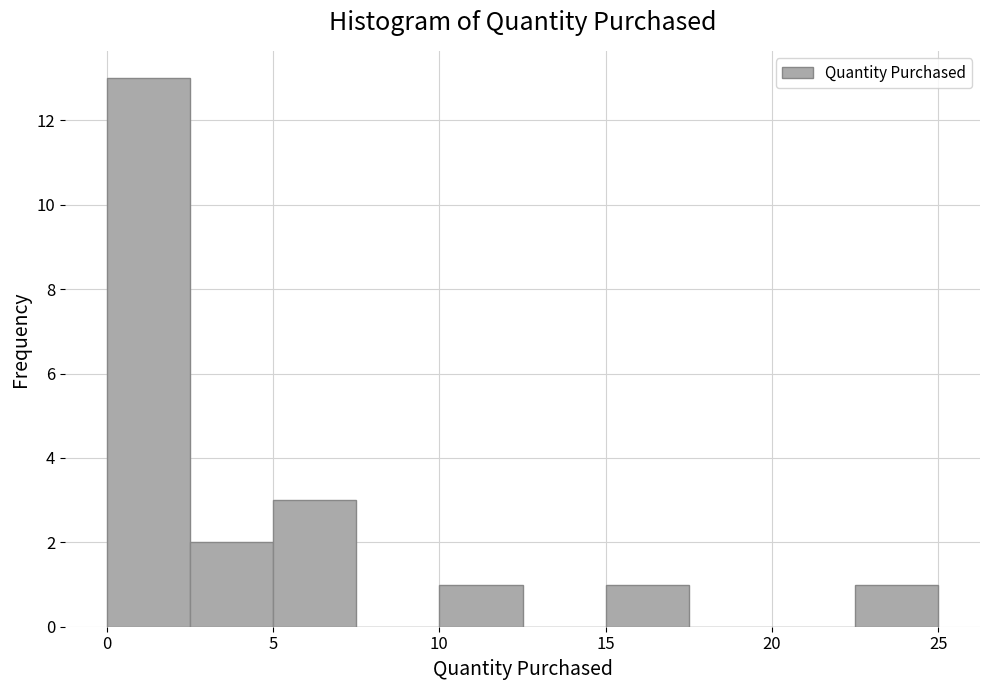

How tall is the bar that spans 0.0 to 2.5 on the x-axis? The values are not printed on the chart, so give them approximately, as read against the axis.

13